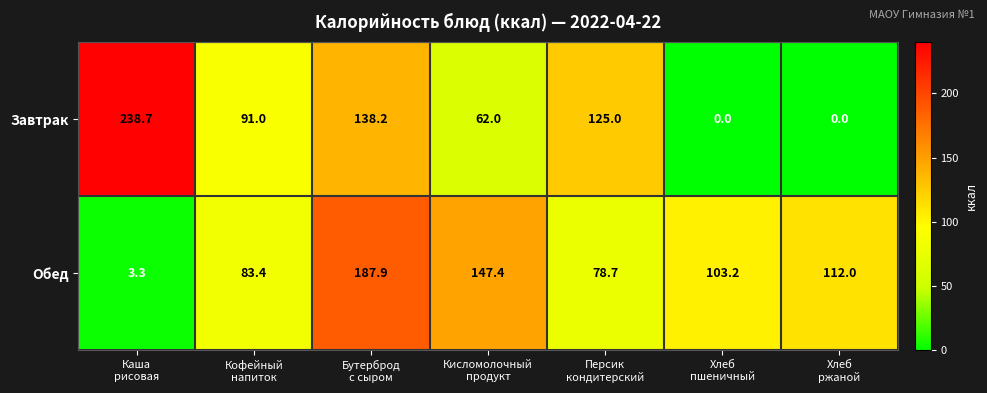

What is the difference between the maximum and minimum values in the Завтрак series?

238.7